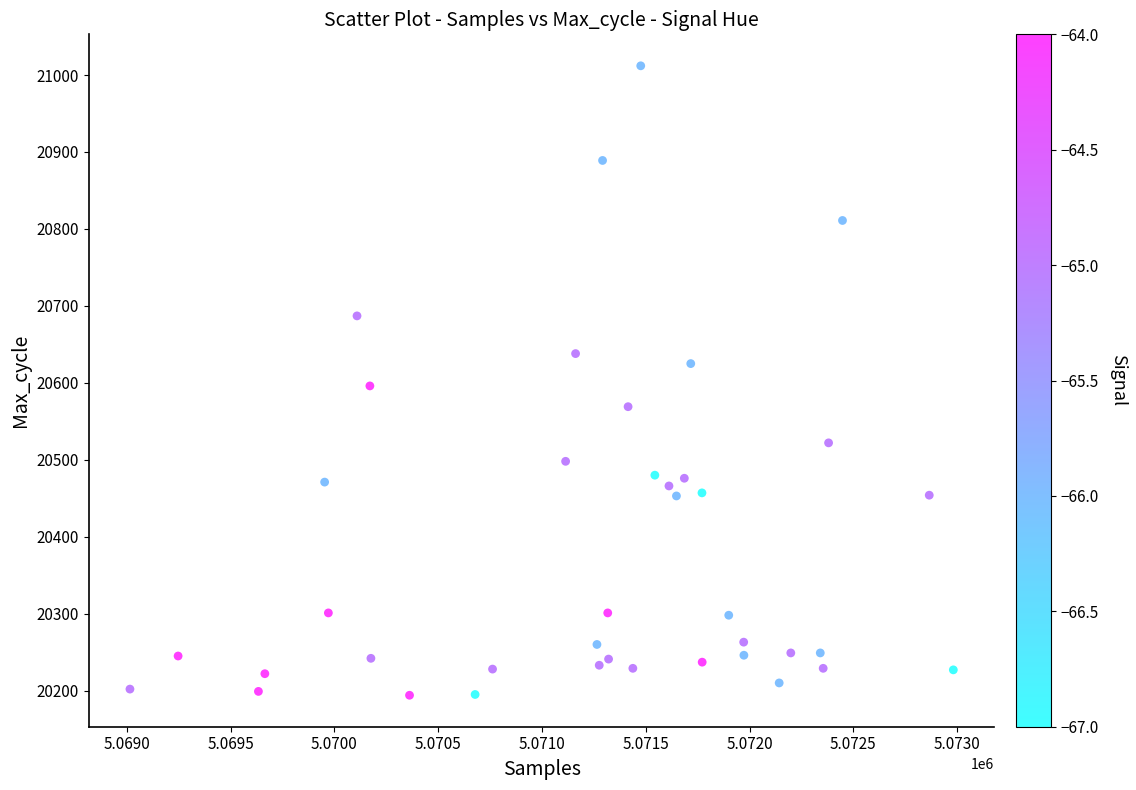

What is the range of Y values (max minus min)?

818